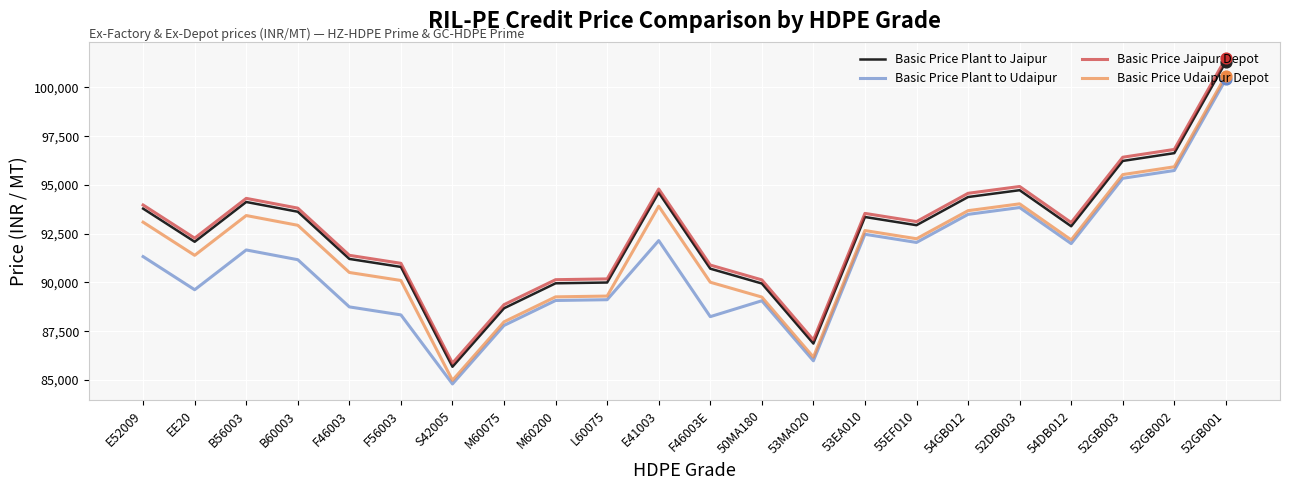

At which category is the sum across all series the highest?

52GB001